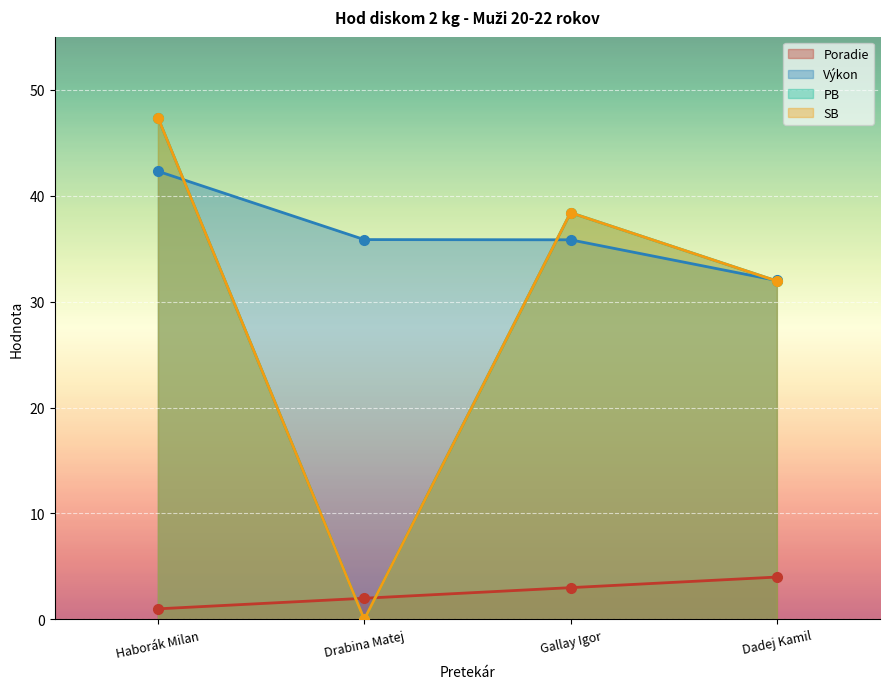

At how many categories does at least one series exceed 21?

4